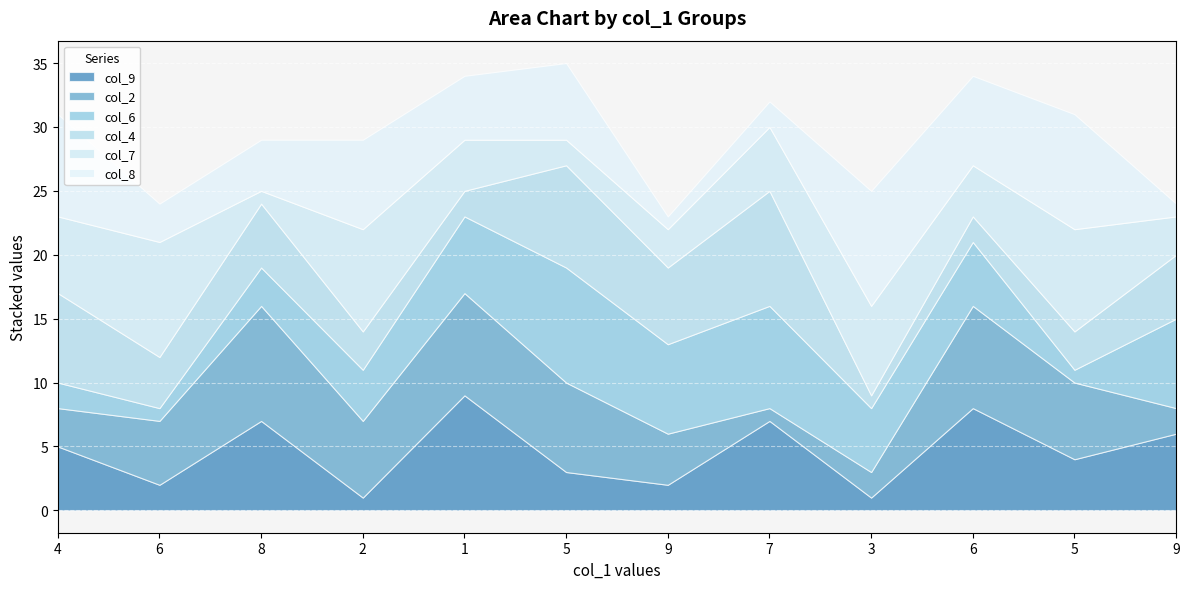

Reading left to right, what are all the values shown in this chart?

col_9: 4=5	6=2	8=7	2=1	1=9	5=3	9=2	7=7	3=1	6=8	5=4	9=6
col_2: 4=3	6=5	8=9	2=6	1=8	5=7	9=4	7=1	3=2	6=8	5=6	9=2
col_6: 4=2	6=1	8=3	2=4	1=6	5=9	9=7	7=8	3=5	6=5	5=1	9=7
col_4: 4=7	6=4	8=5	2=3	1=2	5=8	9=6	7=9	3=1	6=2	5=3	9=5
col_7: 4=6	6=9	8=1	2=8	1=4	5=2	9=3	7=5	3=7	6=4	5=8	9=3
col_8: 4=8	6=3	8=4	2=7	1=5	5=6	9=1	7=2	3=9	6=7	5=9	9=1